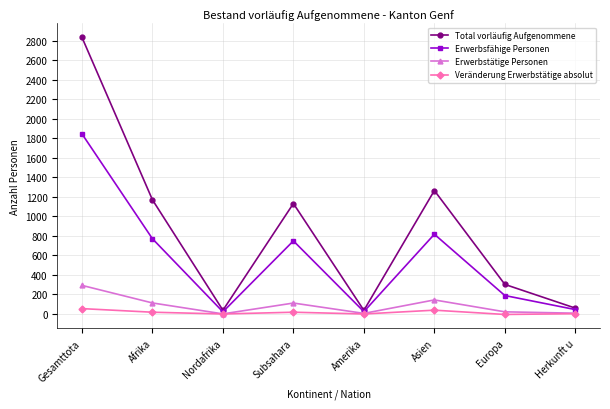

Is it true that Total vorläufig Aufgenommene equals 4915 at Gesamttota?

False